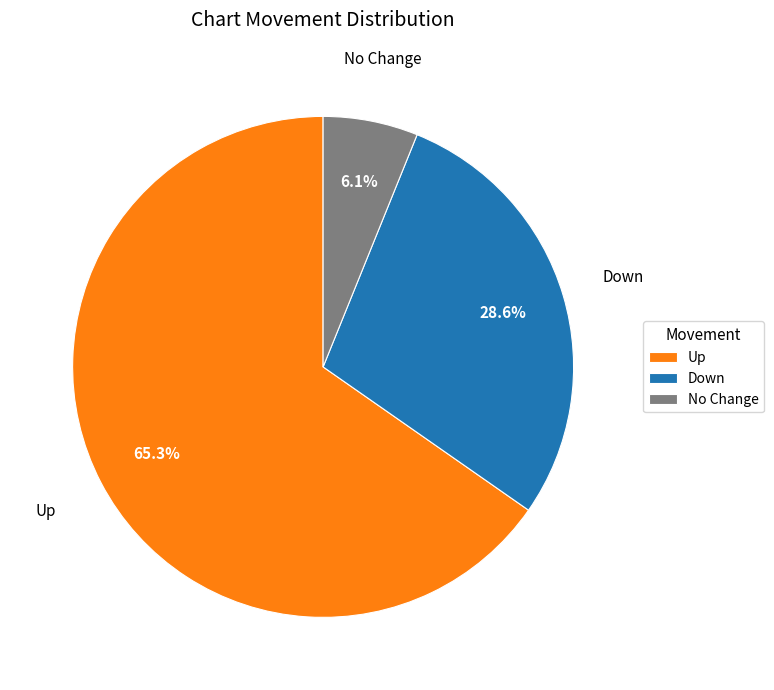

Approximately how many times larger is the value at Down compared to Up?

0.4